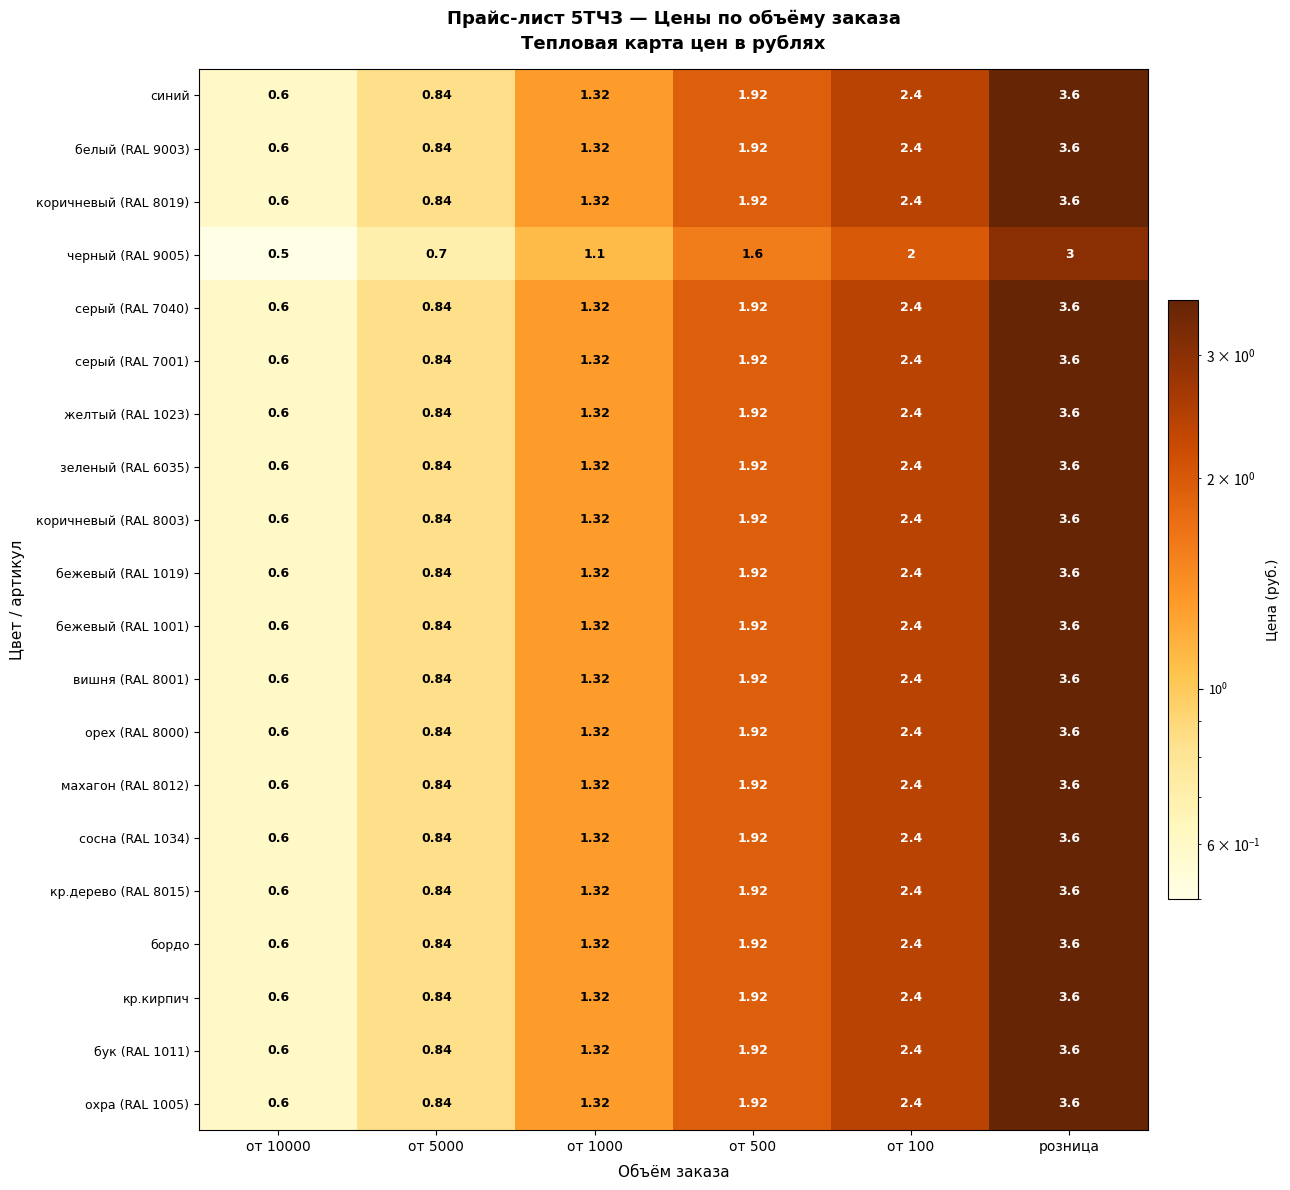

Is the value of желтый (RAL 1023) at от 10000 greater than the value of синий at от 5000?

No